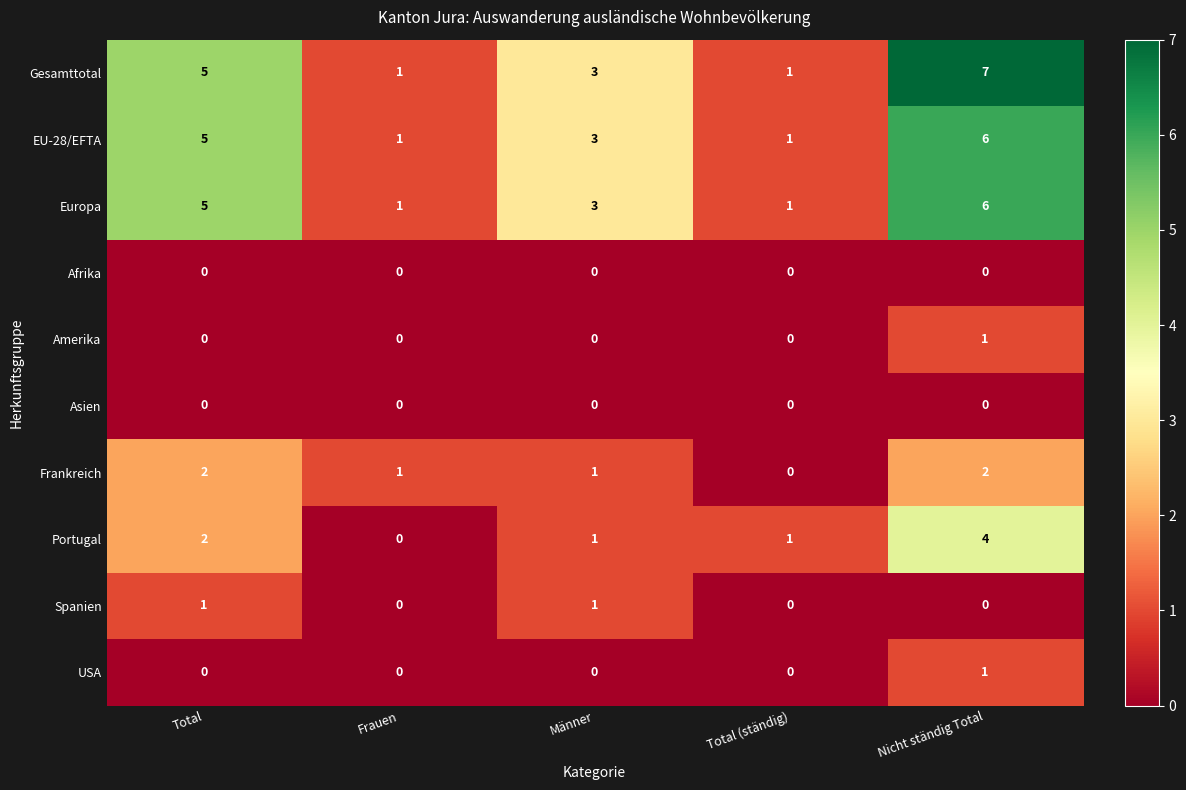

Which series has the largest total across all categories?

Gesamttotal